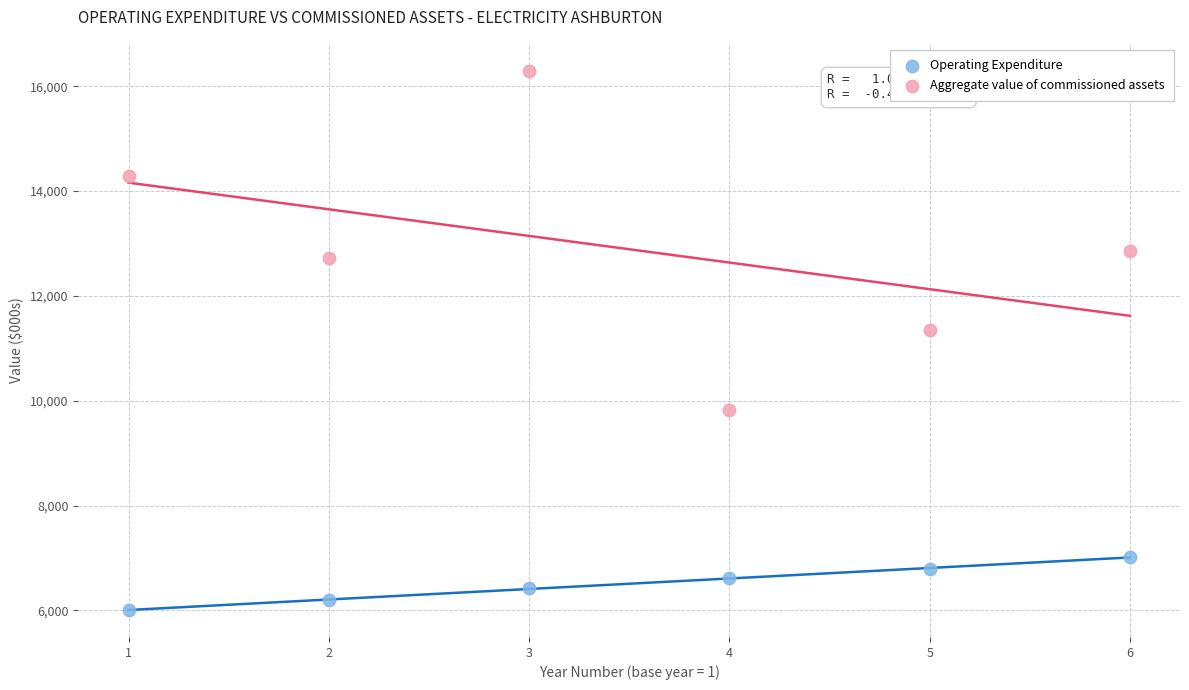

What are all the series names shown in the legend?

Operating Expenditure, Aggregate value of commissioned assets